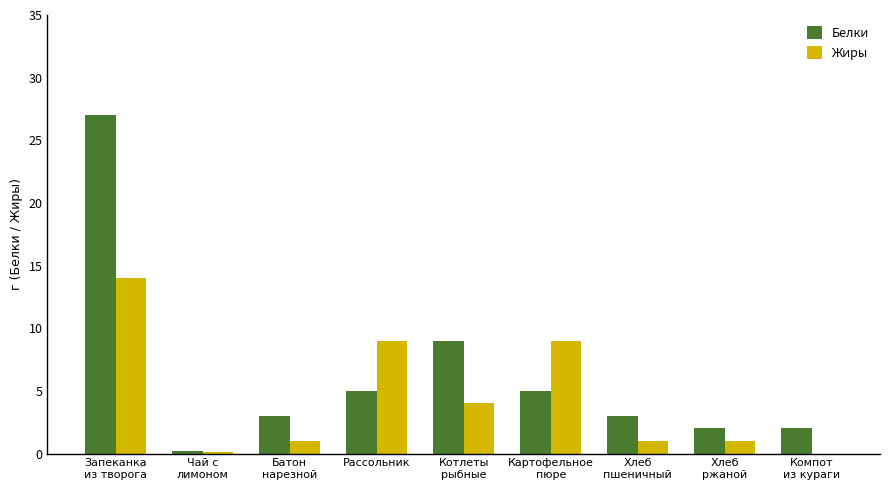

At which label is Белки closest to 13?

Котлеты
рыбные